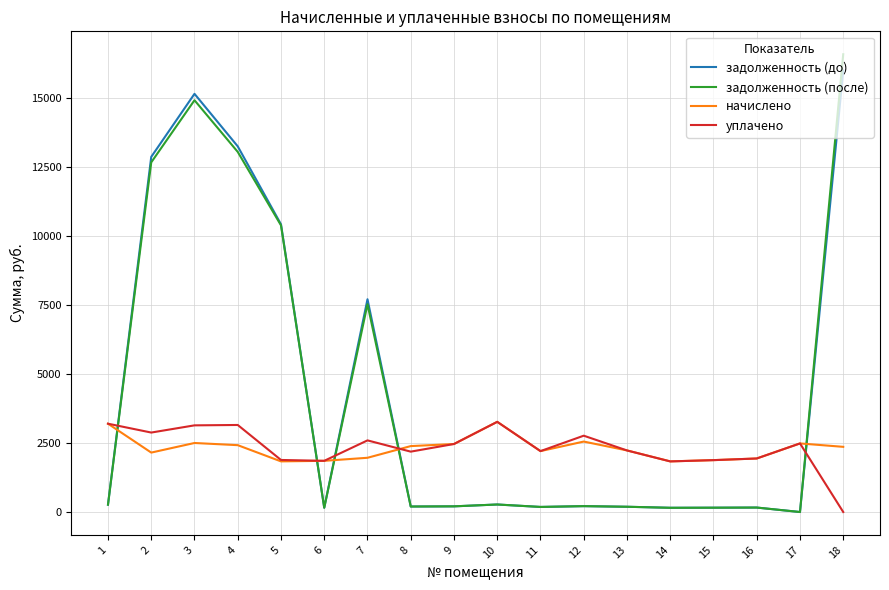

What is the lowest value of the начислено series?

1835.5